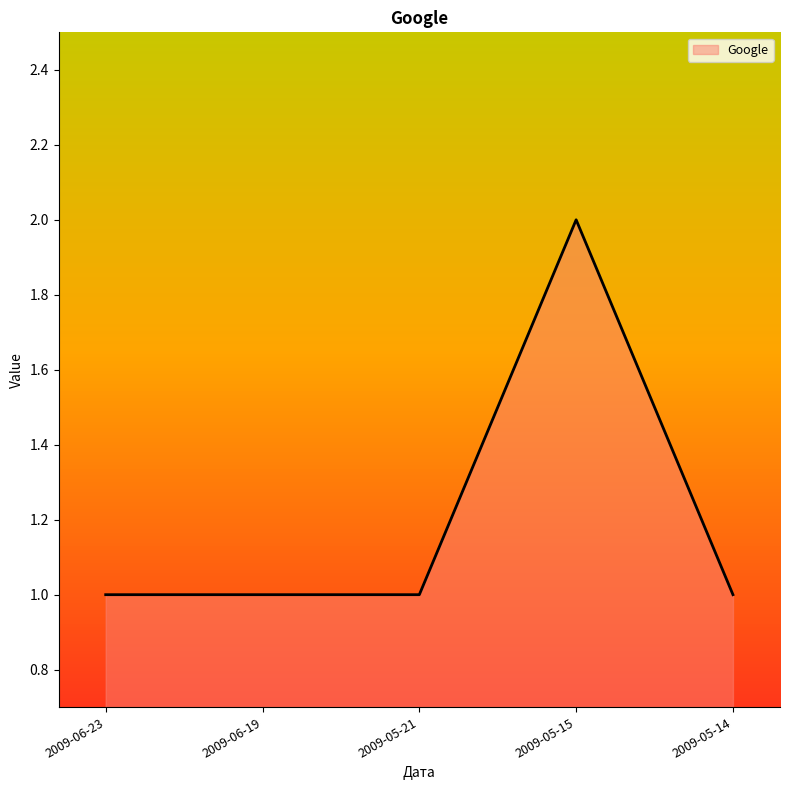

What is the smallest value displayed?

1